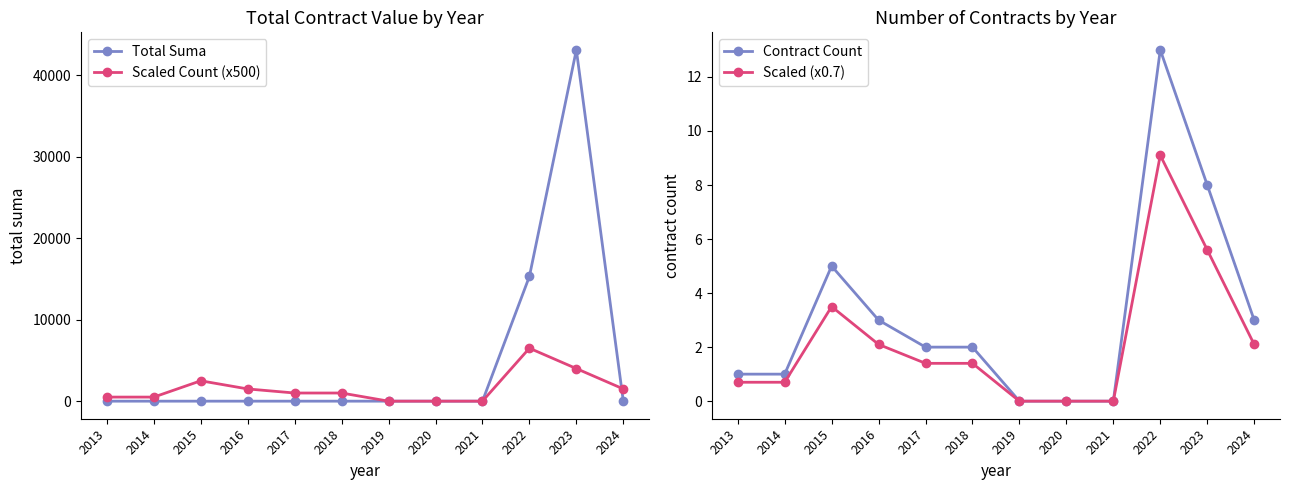

At how many categories does at least one series exceed 36656?

1